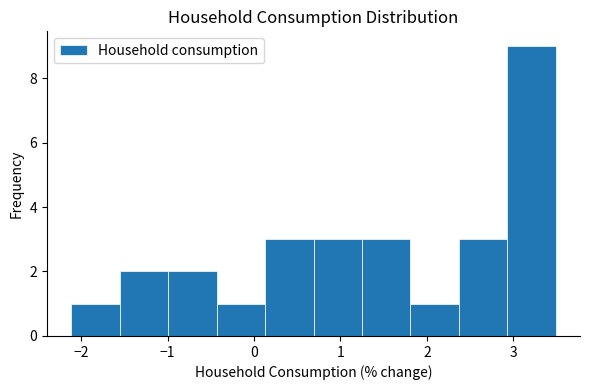

Reading left to right, list every bar in this chart as the range it spans on the x-axis followed by its height. Neither the bar edges nor the heights are printed on the chart, so give them approximately, as read against the axes.

-2.1 to -1.6: 1
-1.6 to -1.0: 2
-1.0 to -0.4: 2
-0.4 to 0.1: 1
0.1 to 0.7: 3
0.7 to 1.2: 3
1.2 to 1.8: 3
1.8 to 2.4: 1
2.4 to 2.9: 3
2.9 to 3.5: 9